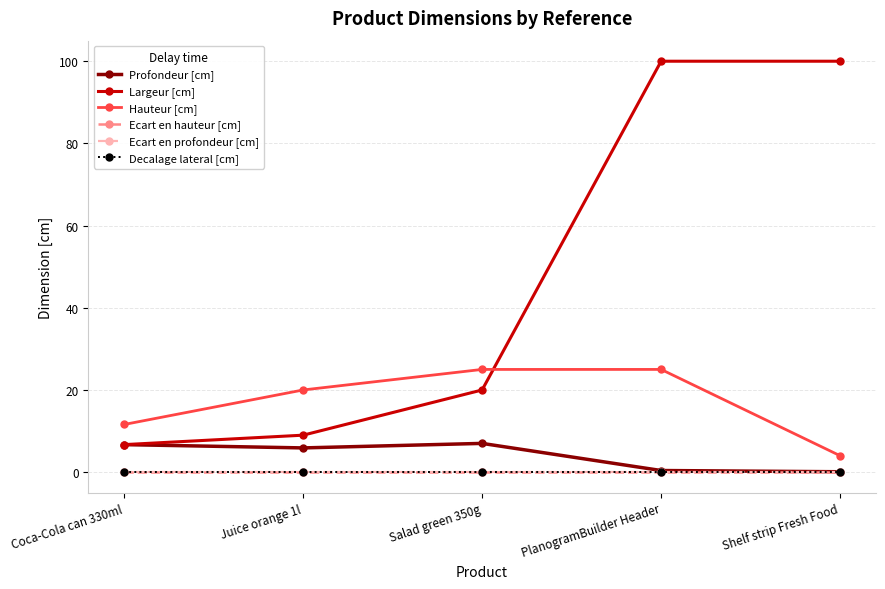

True or false: Largeur [cm] has a value of 26.4 at Salad green 350g.

False